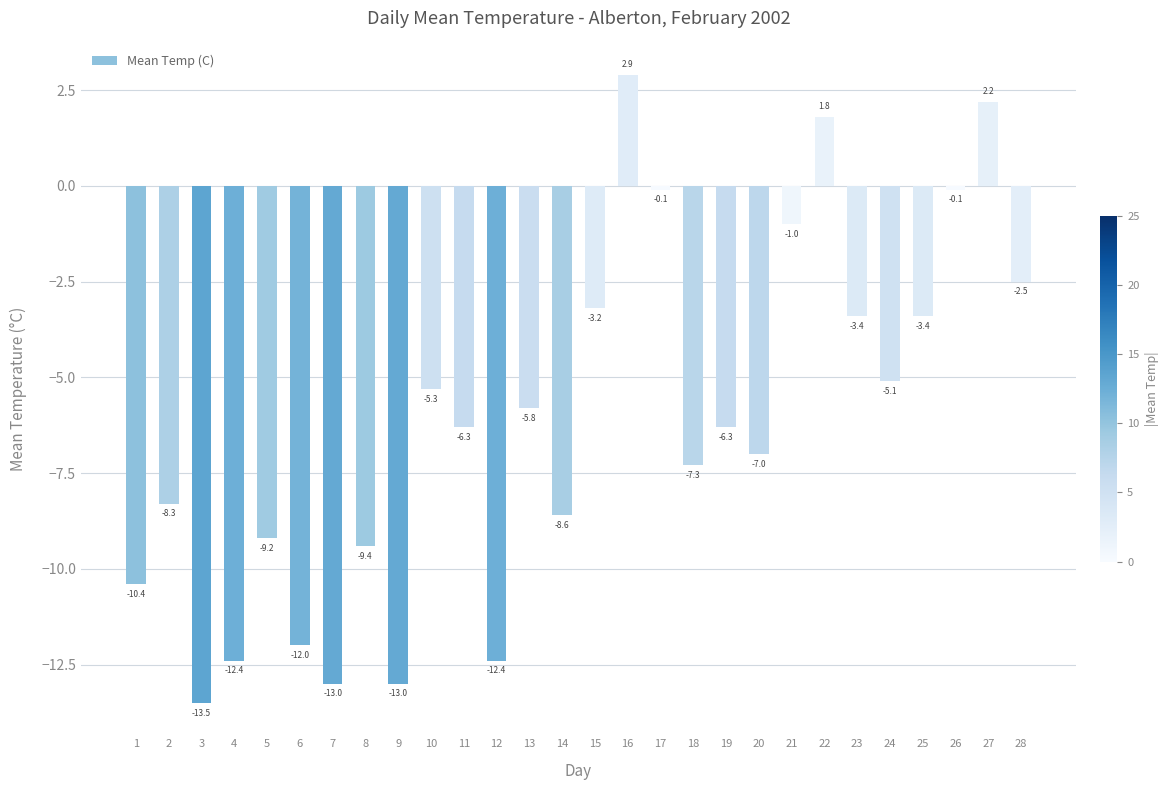

Which has a higher value, 5 or 4?

5